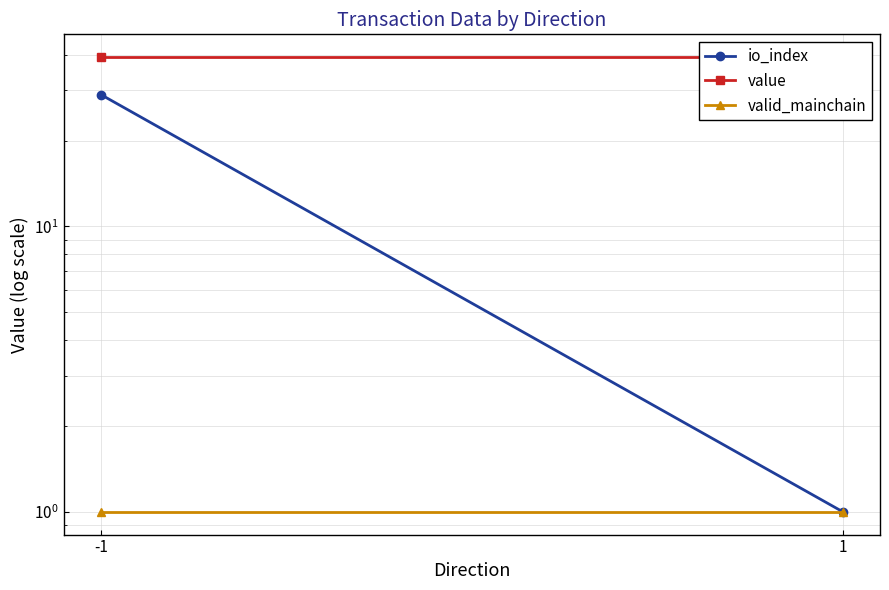

At which label is value closest to 39?

-1